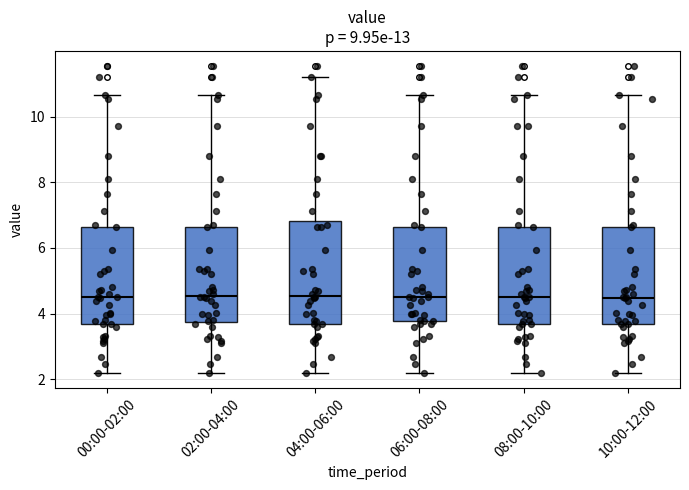

Where is the upper edge of the box for 00:00-02:00 on the y-axis? The values are not printed on the chart, so give them approximately, as read against the axis.

6.6